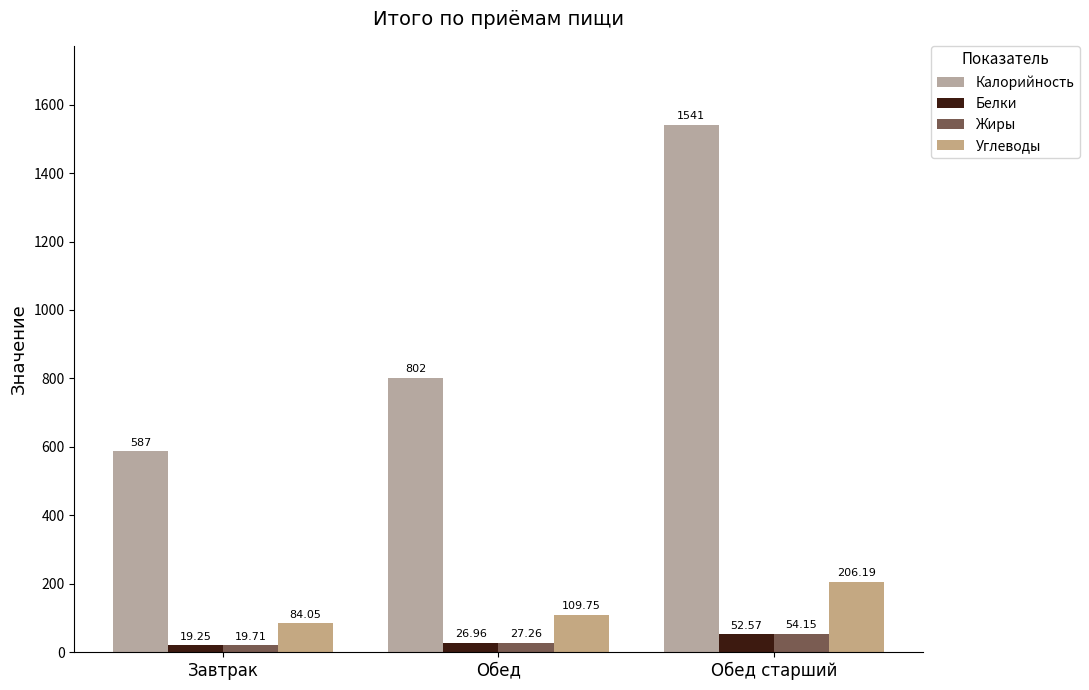

What are all the series names shown in the legend?

Калорийность, Белки, Жиры, Углеводы